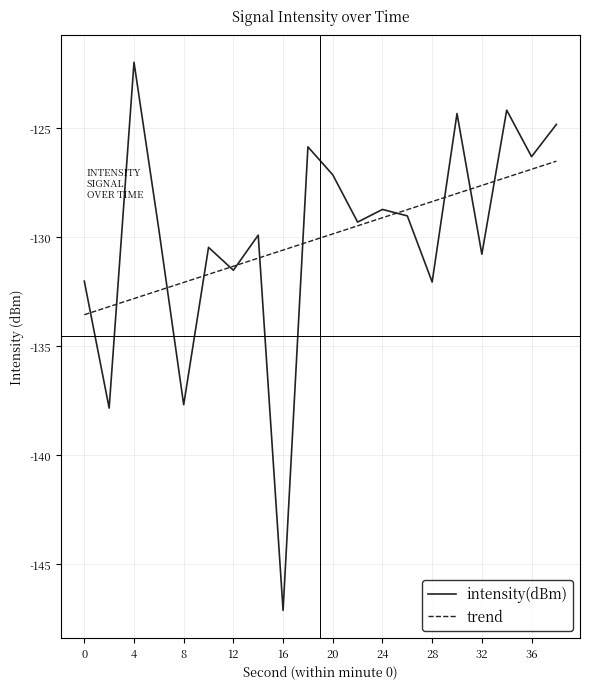

Which series has the largest range (max minus min)?

intensity(dBm)